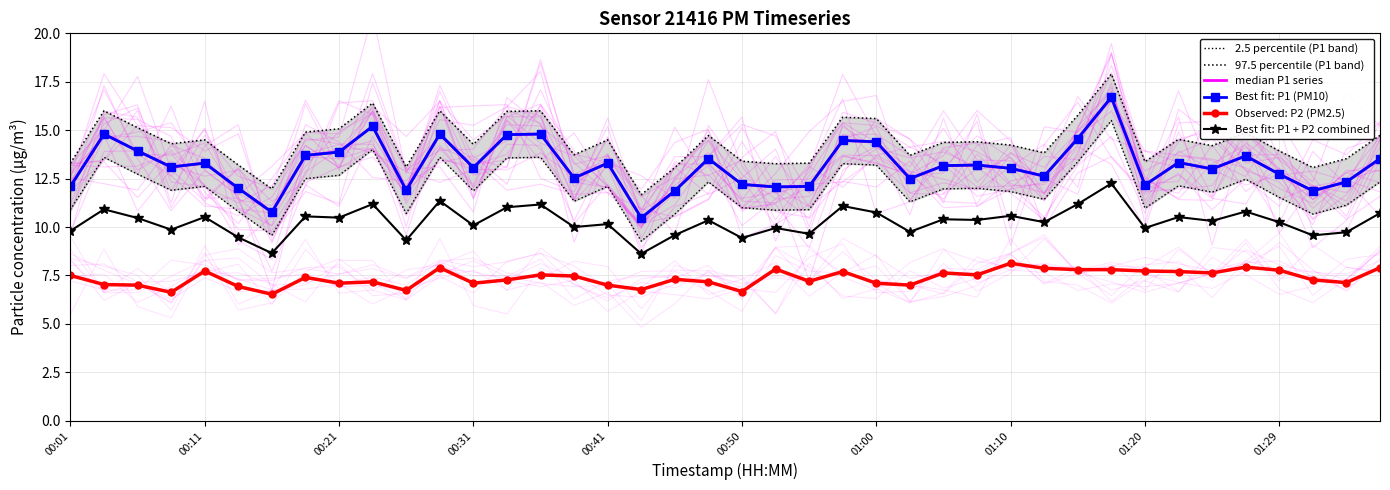

Rank the series by their maximum value, from highest to lowest.

97.5 percentile (P1 band), median P1 series, Best fit: P1 (PM10), 2.5 percentile (P1 band), Best fit: P1 + P2 combined, Observed: P2 (PM2.5)